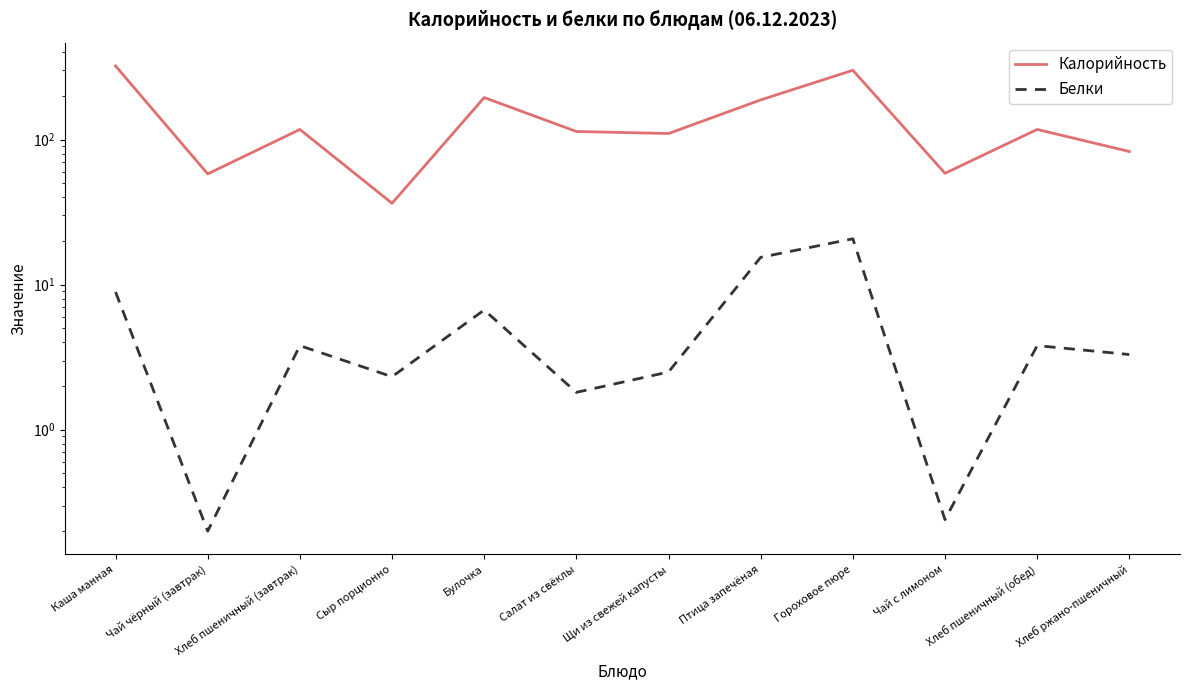

How many data points in Белки are less than 3?

5